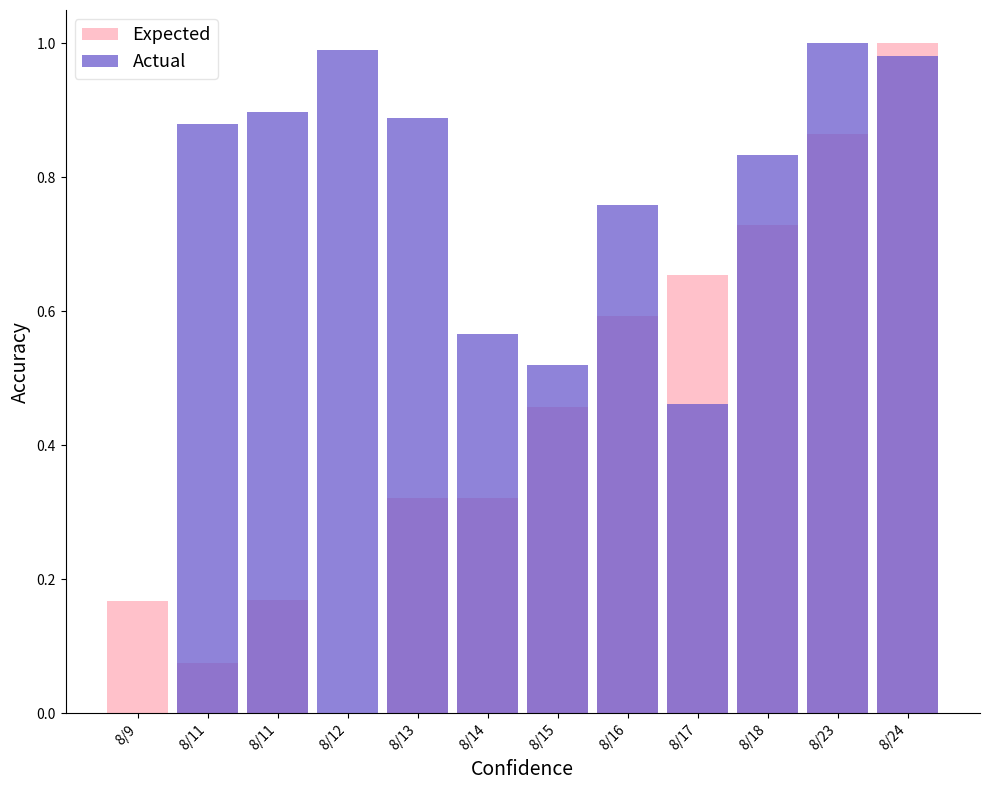

Rank the categories by Actual value from highest to lowest.

8/23, 8/12, 8/24, 8/11, 8/13, 8/11, 8/18, 8/16, 8/14, 8/15, 8/17, 8/9